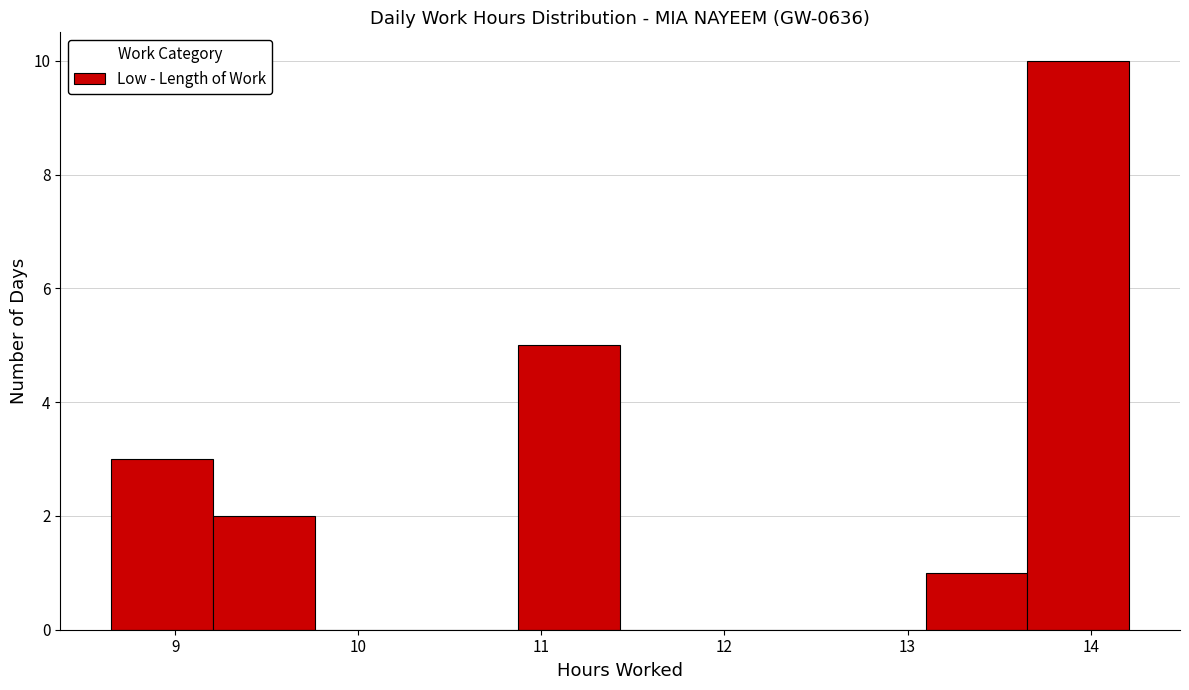

How tall is the bar that spans 13.1 to 13.7 on the x-axis? Neither the bar edges nor the heights are printed on the chart, so give them approximately, as read against the axes.

1